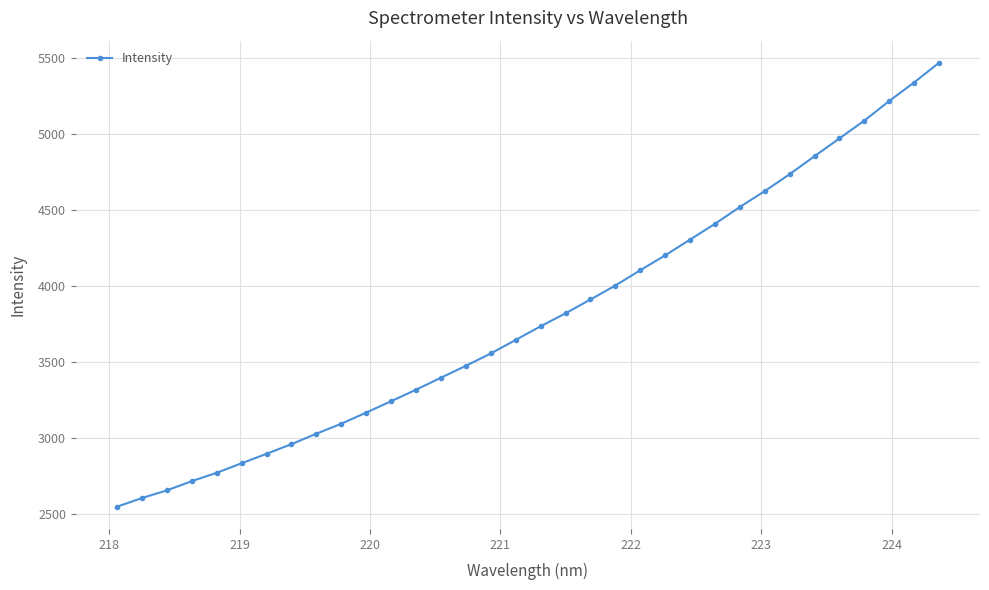

Reading left to right, extract all data points from this chart.

2545.4	2602.8	2653.2	2714.0	2769.2	2832.0	2894.3	2958.0	3026.9	3092.8	3166.1	3241.1	3317.0	3395.9	3474.5	3555.6	3645.2	3735.0	3820.3	3911.3	4003.5	4104.1	4202.3	4306.1	4410.1	4521.0	4625.7	4736.9	4855.7	4972.8	5090.1	5218.9	5341.4	5470.9